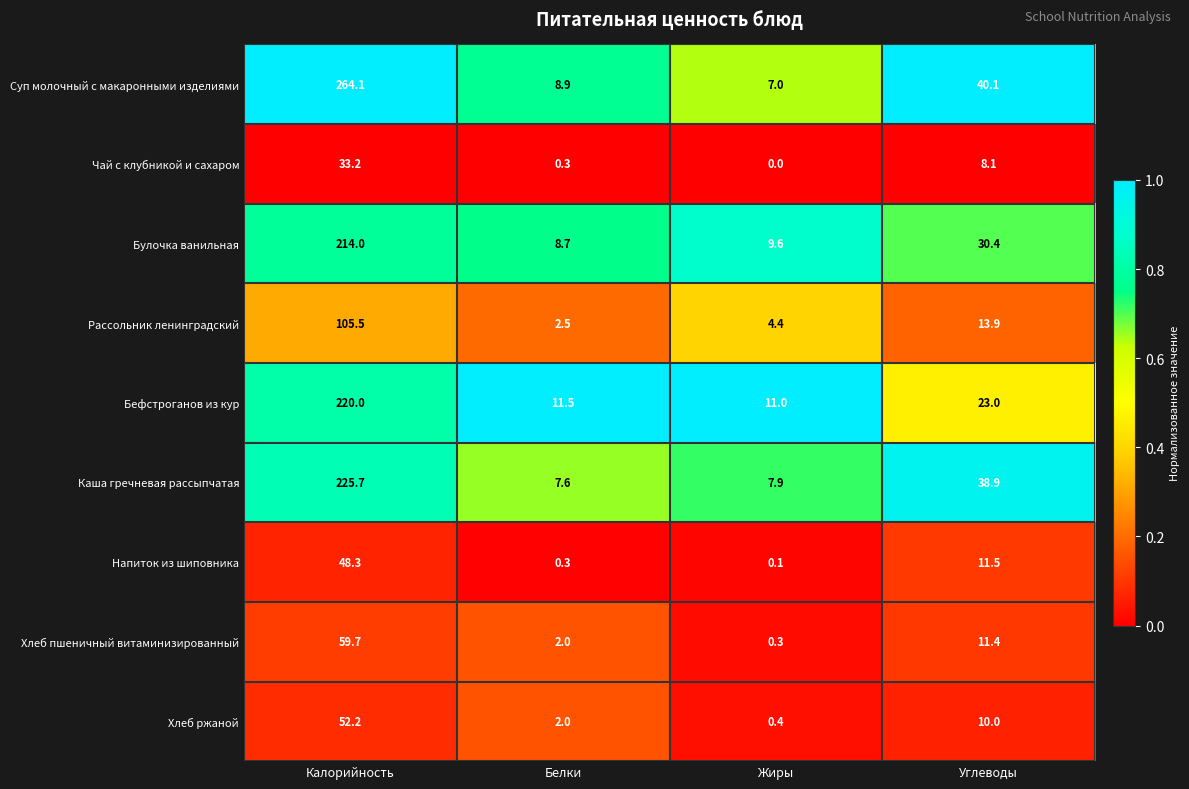

List the series in order of their peak value, highest first.

Суп молочный с макаронными изделиями, Каша гречневая рассыпчатая, Бефстроганов из кур, Булочка ванильная, Рассольник ленинградский, Хлеб пшеничный витаминизированный, Хлеб ржаной, Напиток из шиповника, Чай с клубникой и сахаром